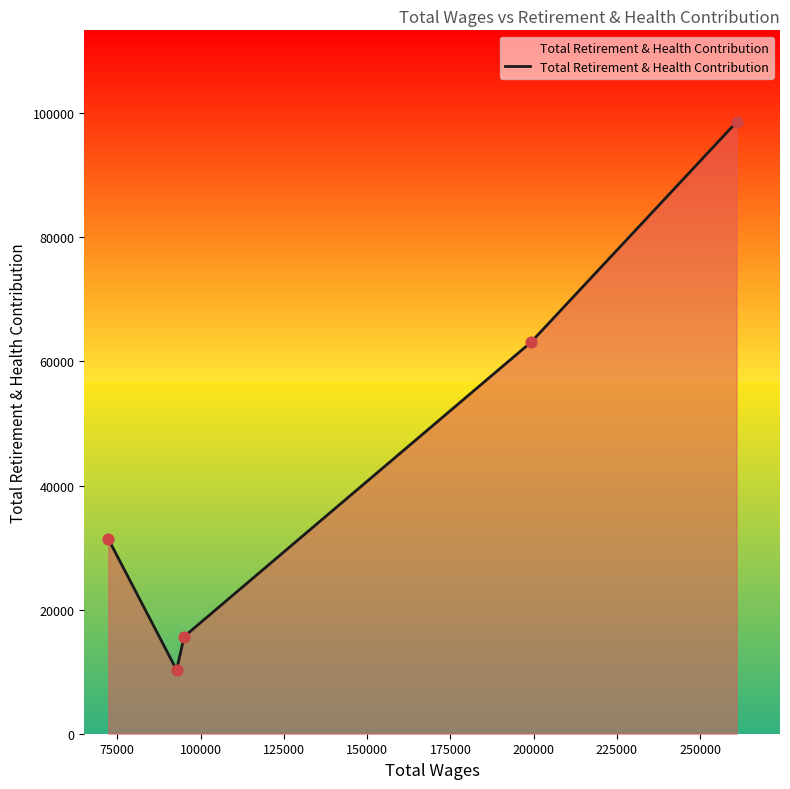

What is the greatest value displayed?

98567